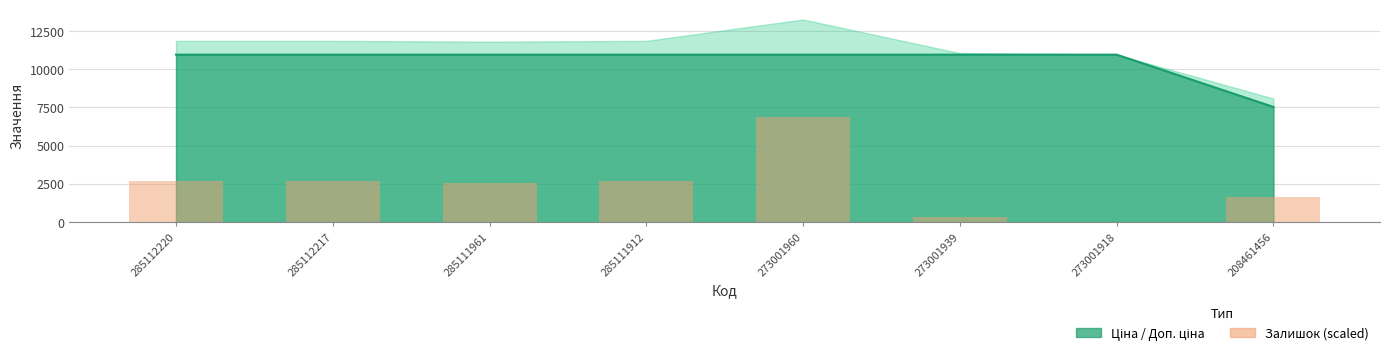

What is the difference between the second highest and minimum values?

2700